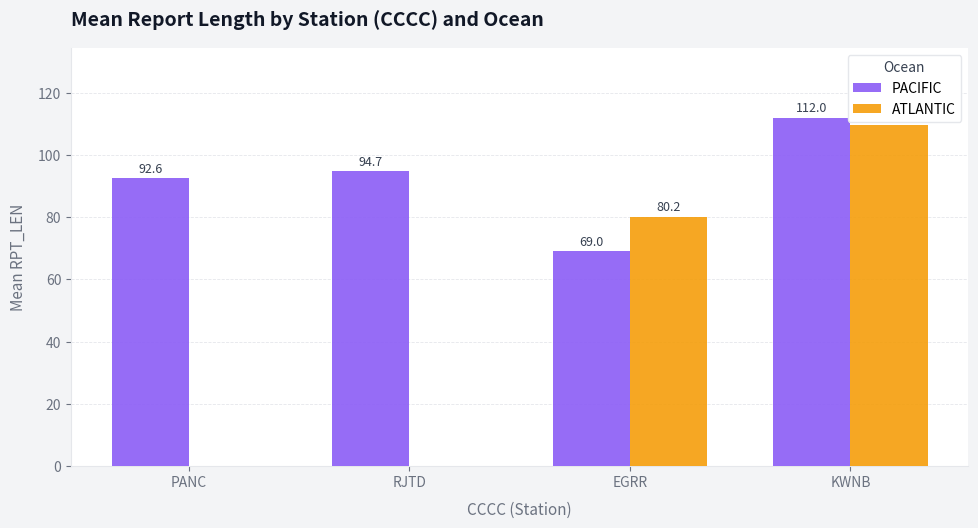

Which series has the largest total across all categories?

PACIFIC